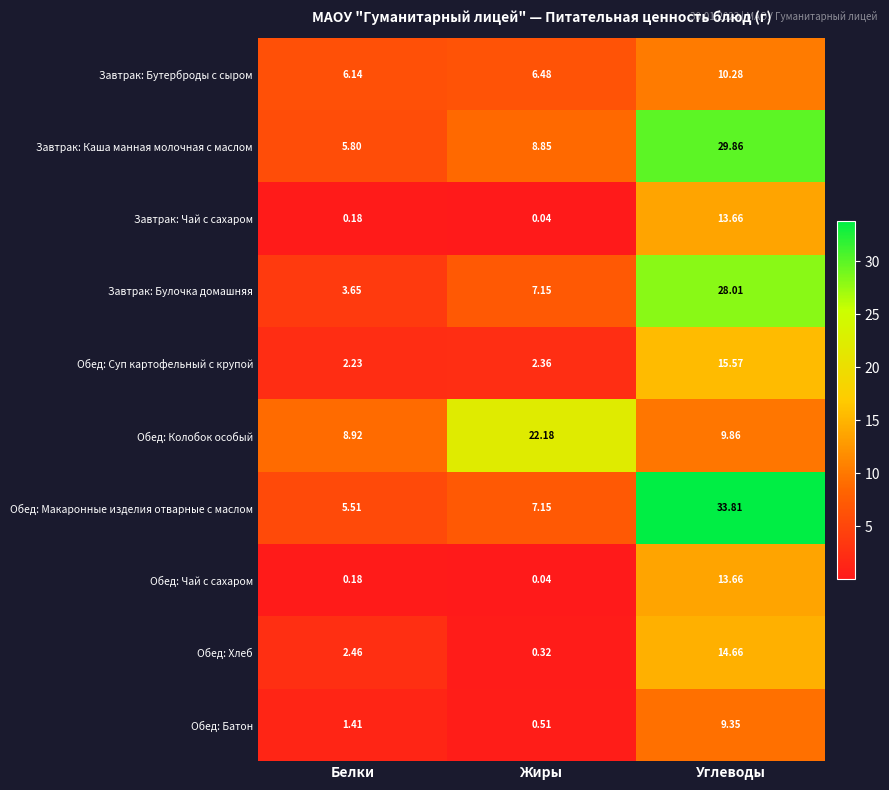

Where does the Обед: Макаронные изделия отварные с маслом series first go above 7?

Жиры